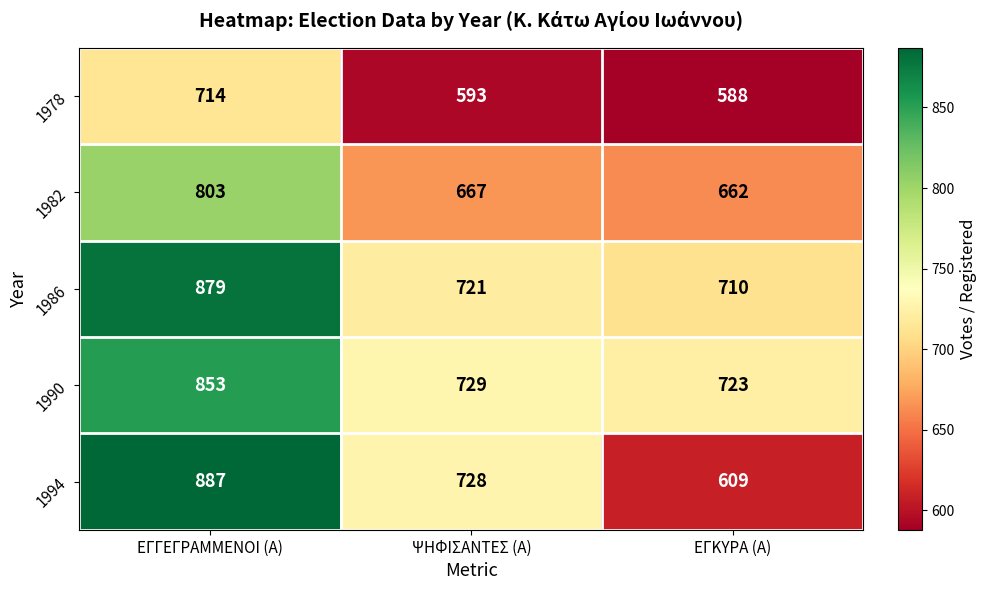

Where does the 1986 series first go above 721?

ΕΓΓΕΓΡΑΜΜΕΝΟΙ (Α)